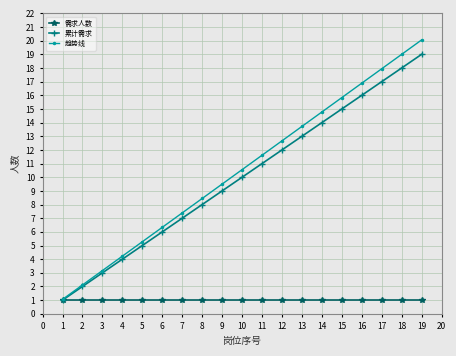

Rank the series by their maximum value, from lowest to highest.

需求人数, 累计需求, 趋势线